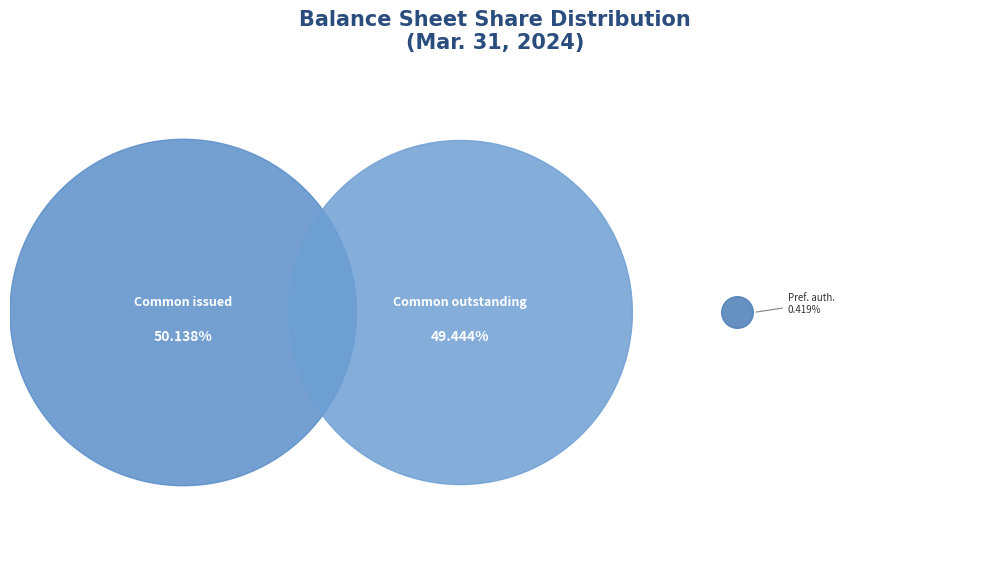

Is the sum of Preferred stock, shares authorized and Common stock, shares outstanding greater than half?

No